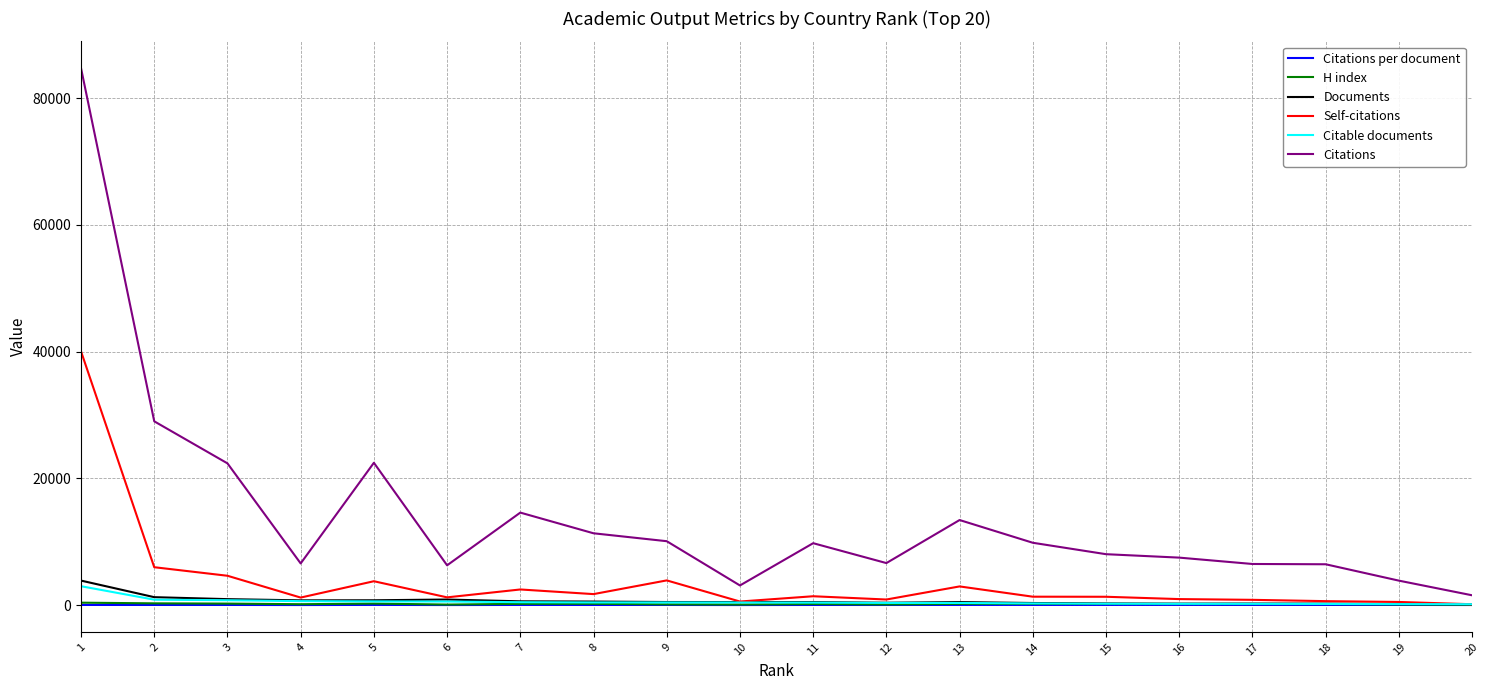

Read the H index value at 1.

382.0